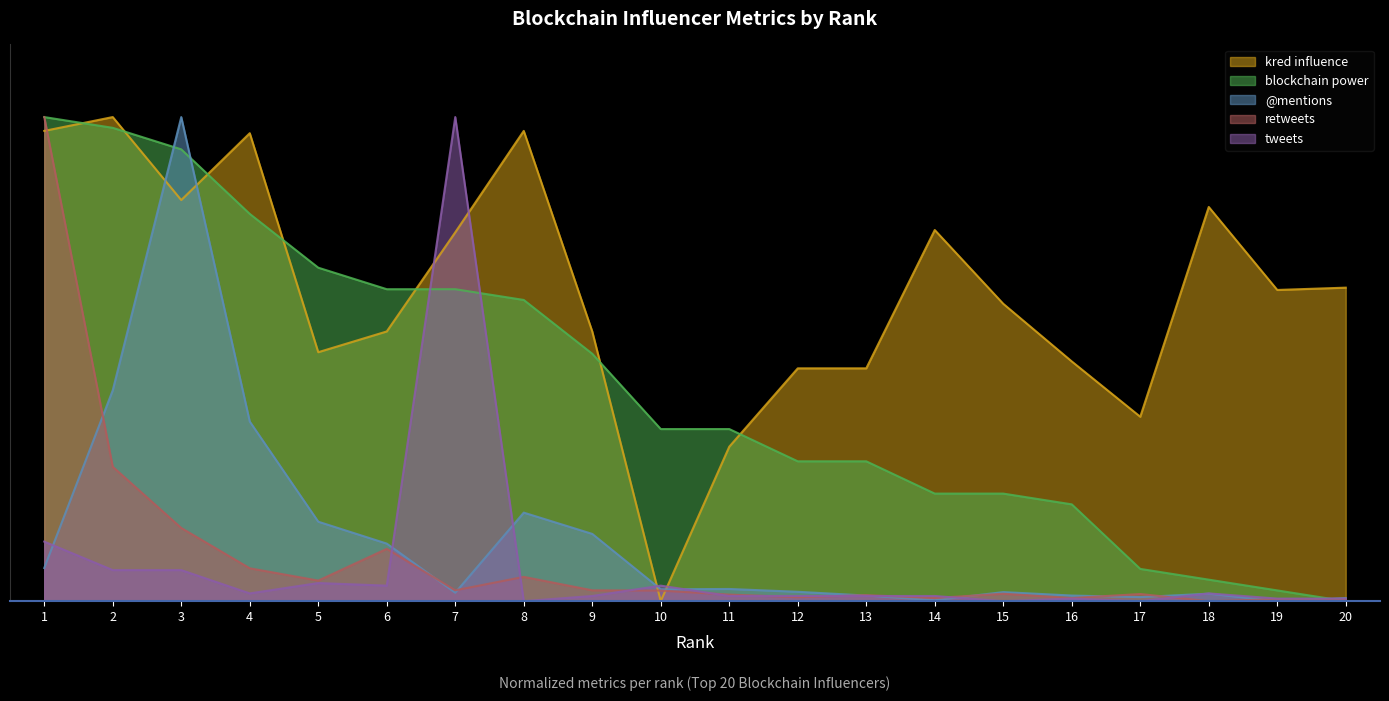

Reading left to right, extract all data points from this chart.

kred influence: 1.0	1.0	0.8	1.0	0.5	0.6	0.8	1.0	0.6	0.0	0.3	0.5	0.5	0.8	0.6	0.5	0.4	0.8	0.6	0.6
blockchain power: 1.0	1.0	0.9	0.8	0.7	0.6	0.6	0.6	0.5	0.4	0.4	0.3	0.3	0.2	0.2	0.2	0.1	0.0	0.0	0.0
@mentions: 0.1	0.4	1.0	0.4	0.2	0.1	0.0	0.2	0.1	0.0	0.0	0.0	0.0	0.0	0.0	0.0	0.0	0.0	0.0	0.0
retweets: 1.0	0.3	0.2	0.1	0.0	0.1	0.0	0.1	0.0	0.0	0.0	0.0	0.0	0.0	0.0	0.0	0.0	0.0	0.0	0.0
tweets: 0.1	0.1	0.1	0.0	0.0	0.0	1.0	0.0	0.0	0.0	0.0	0.0	0.0	0.0	0.0	0.0	0.0	0.0	0.0	0.0